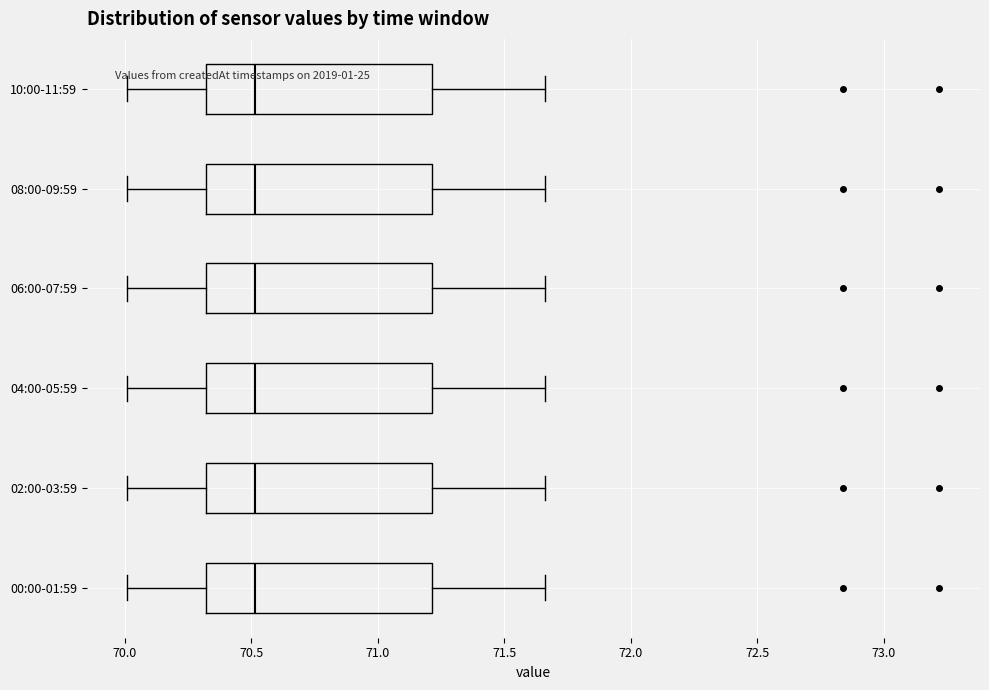

Reading bottom to top, transcribe this box plot: for each box, give where its median line is, the range the box spans, and where its two whiskers end, as read against the x-axis. The values are not printed on the chart, so give them approximately, as read against the axis.

00:00-01:59: median 70.50, box 70.30 to 71.20, whiskers 70.00 to 71.65
02:00-03:59: median 70.50, box 70.30 to 71.20, whiskers 70.00 to 71.65
04:00-05:59: median 70.50, box 70.30 to 71.20, whiskers 70.00 to 71.65
06:00-07:59: median 70.50, box 70.30 to 71.20, whiskers 70.00 to 71.65
08:00-09:59: median 70.50, box 70.30 to 71.20, whiskers 70.00 to 71.65
10:00-11:59: median 70.50, box 70.30 to 71.20, whiskers 70.00 to 71.65